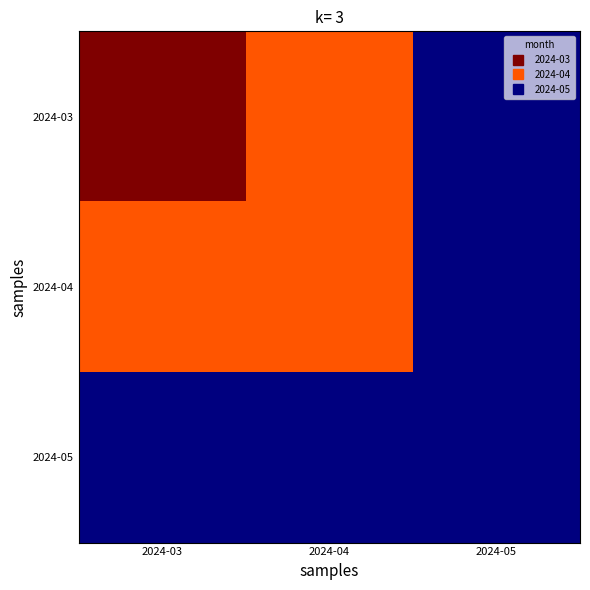

Rank the series at 2024-03 from lowest to highest value.

2024-05, 2024-04, 2024-03